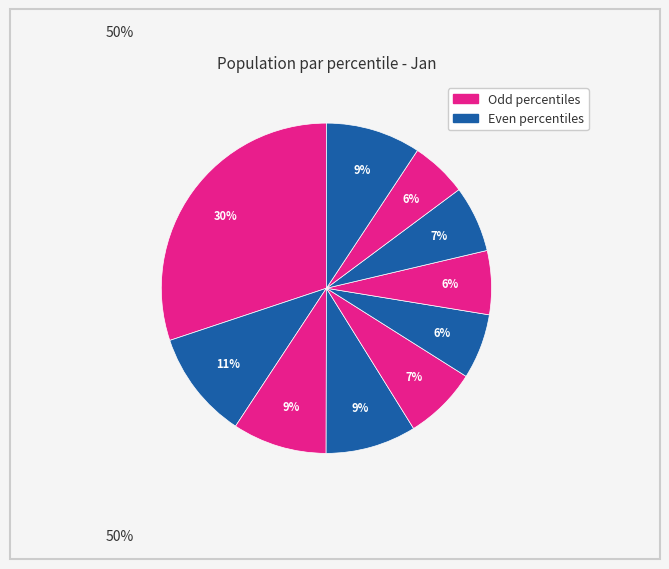

How many slices are in this pie chart?

10